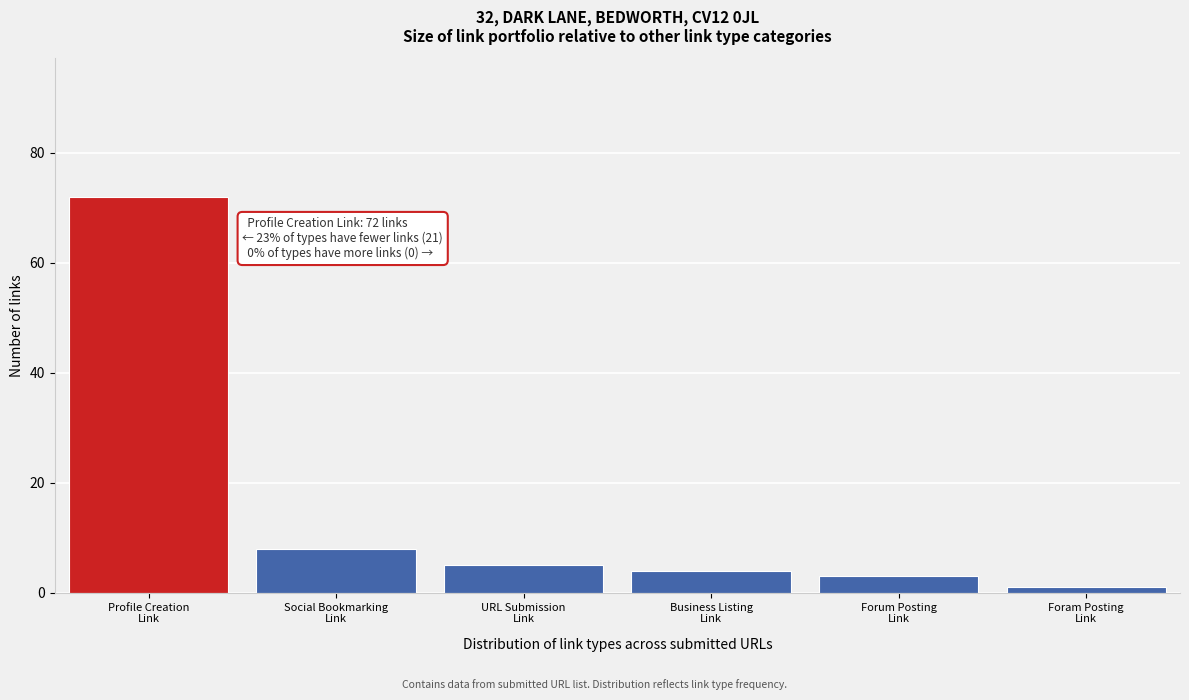

Reading left to right, transcribe all the data shown in this chart.

72	8	5	4	3	1